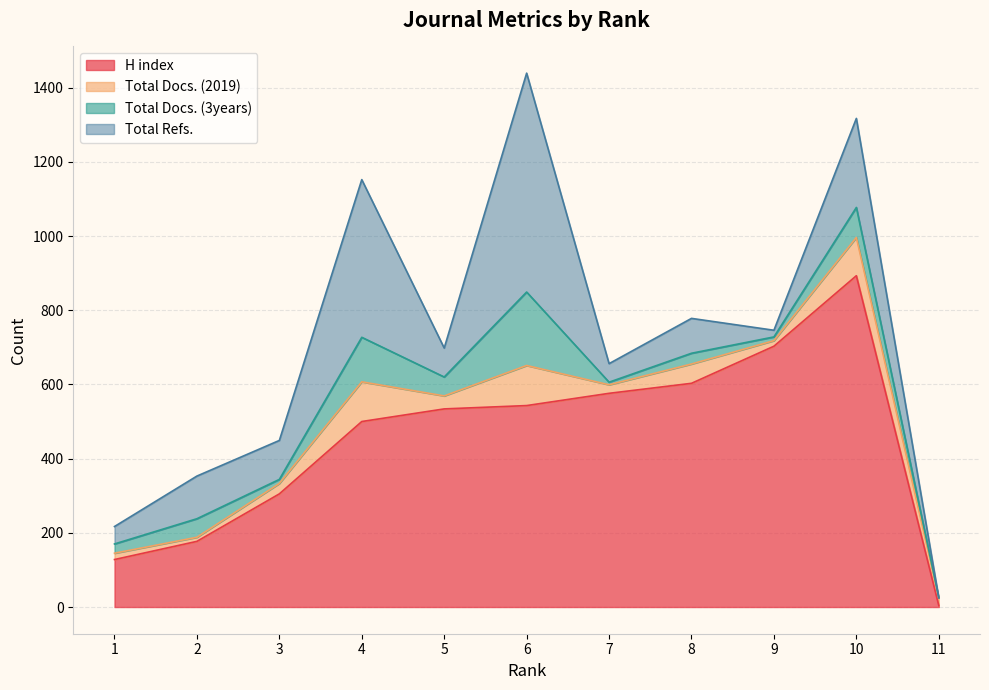

Between 3 and 9, which series saw the biggest shift?

H index